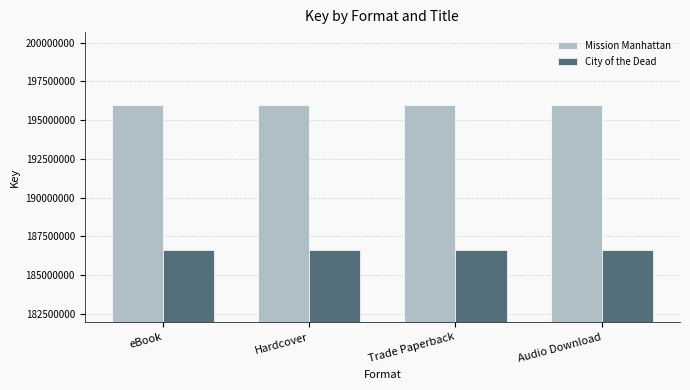

What is the spread (max minus min) of values at Audio Download?

9357979